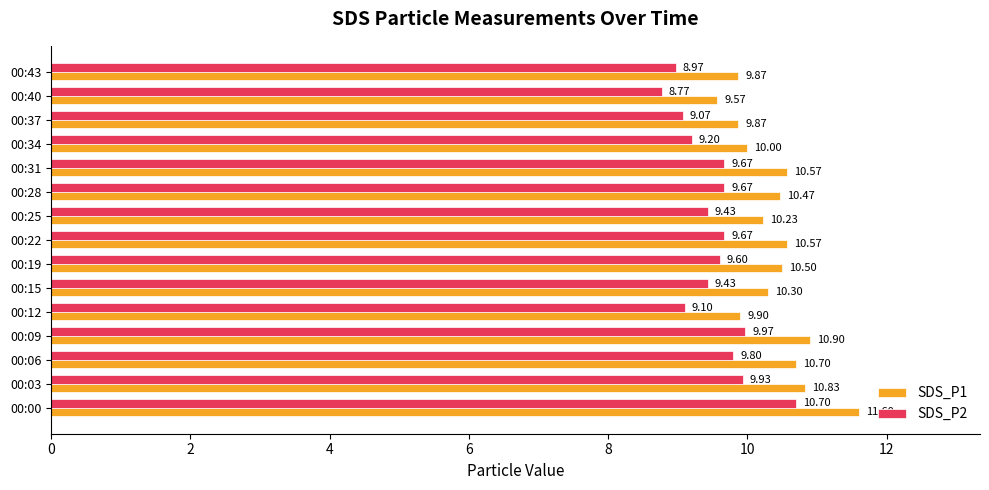

Which series has the largest range (max minus min)?

SDS_P1